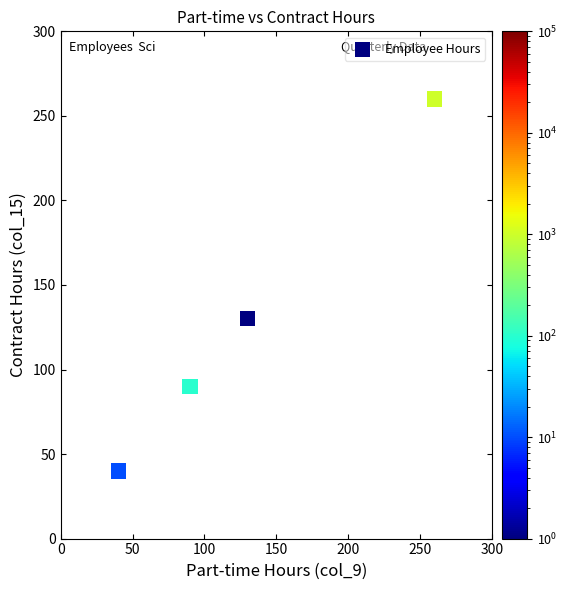

What Y value in the scatter plot is closest to 150?

130